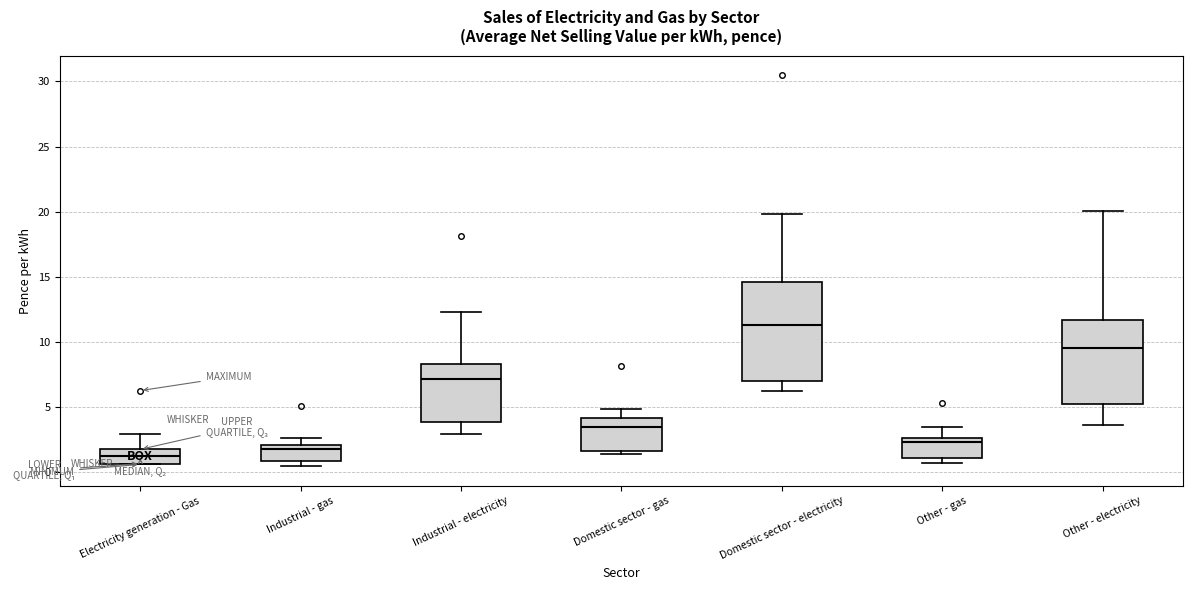

Comparing the boxes themselves (not the whiskers), which one is the tallest?

Domestic sector - electricity